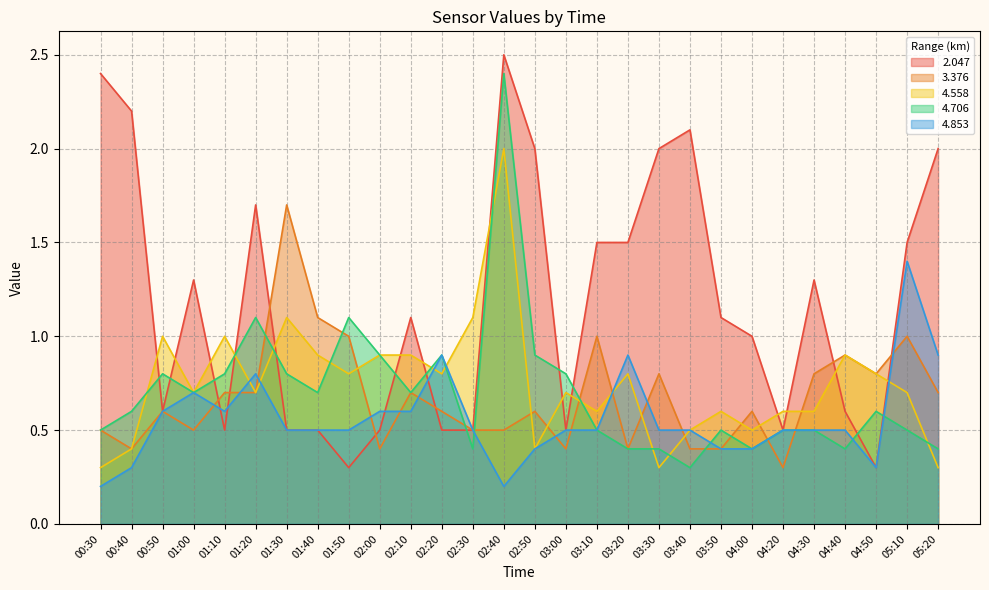

What is the difference between the highest and lowest values at 01:10?

0.5